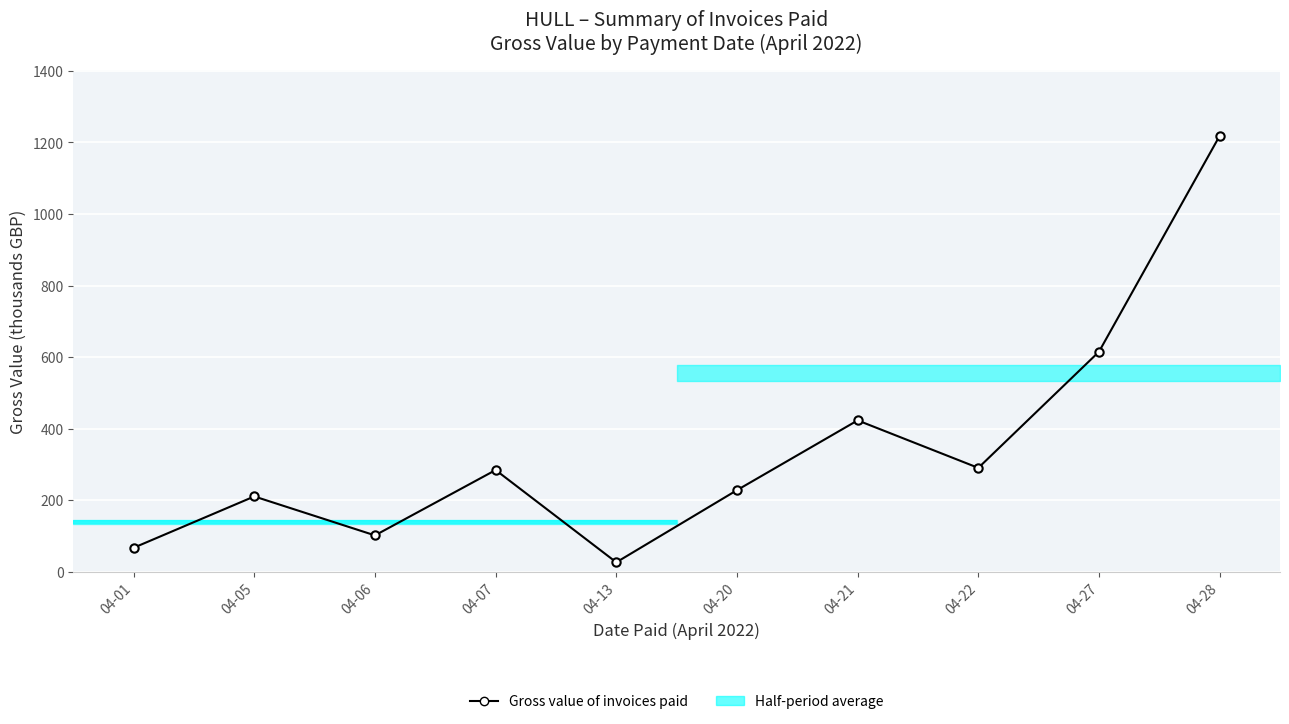

How many data points does each series have?

10